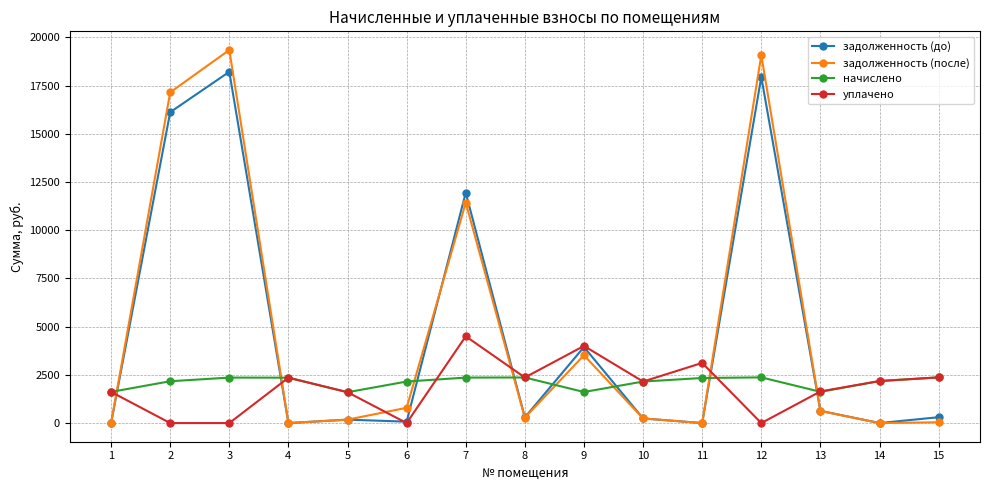

What is the sum of the задолженность (после) values at 12 and 10?

19321.8